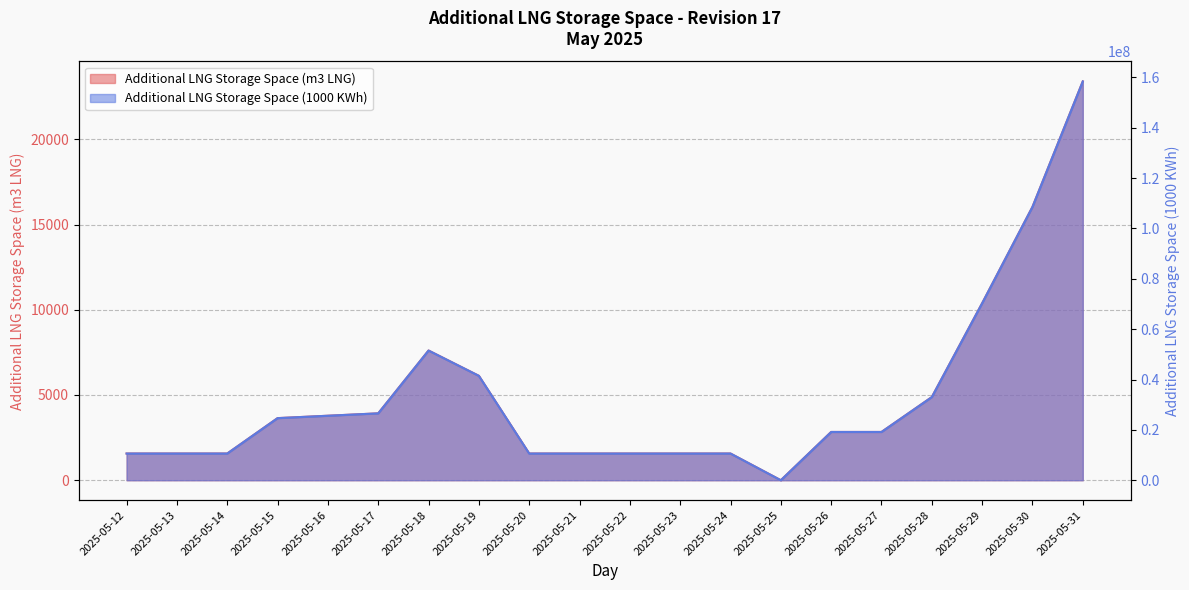

At which label is Additional LNG Storage Space (m3 LNG) closest to 11698?

2025-05-29